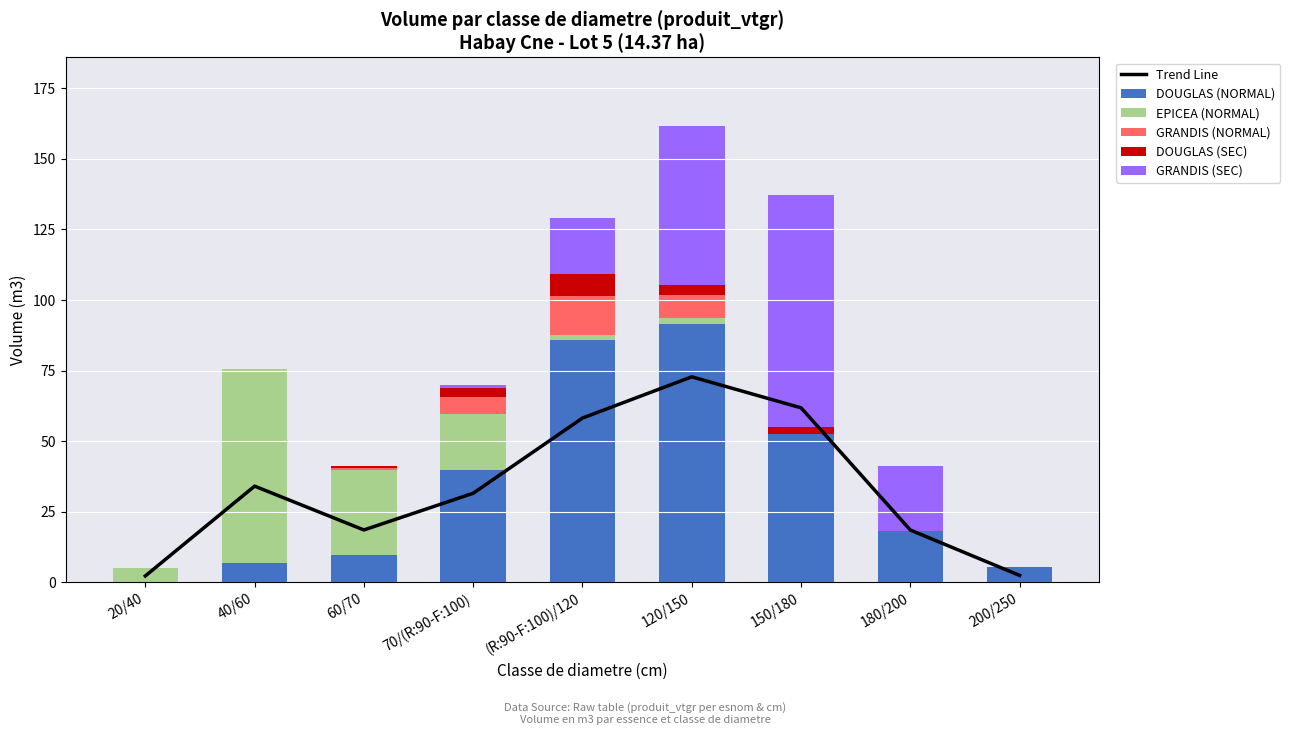

Which label corresponds to the smallest value in the chart?

150/180